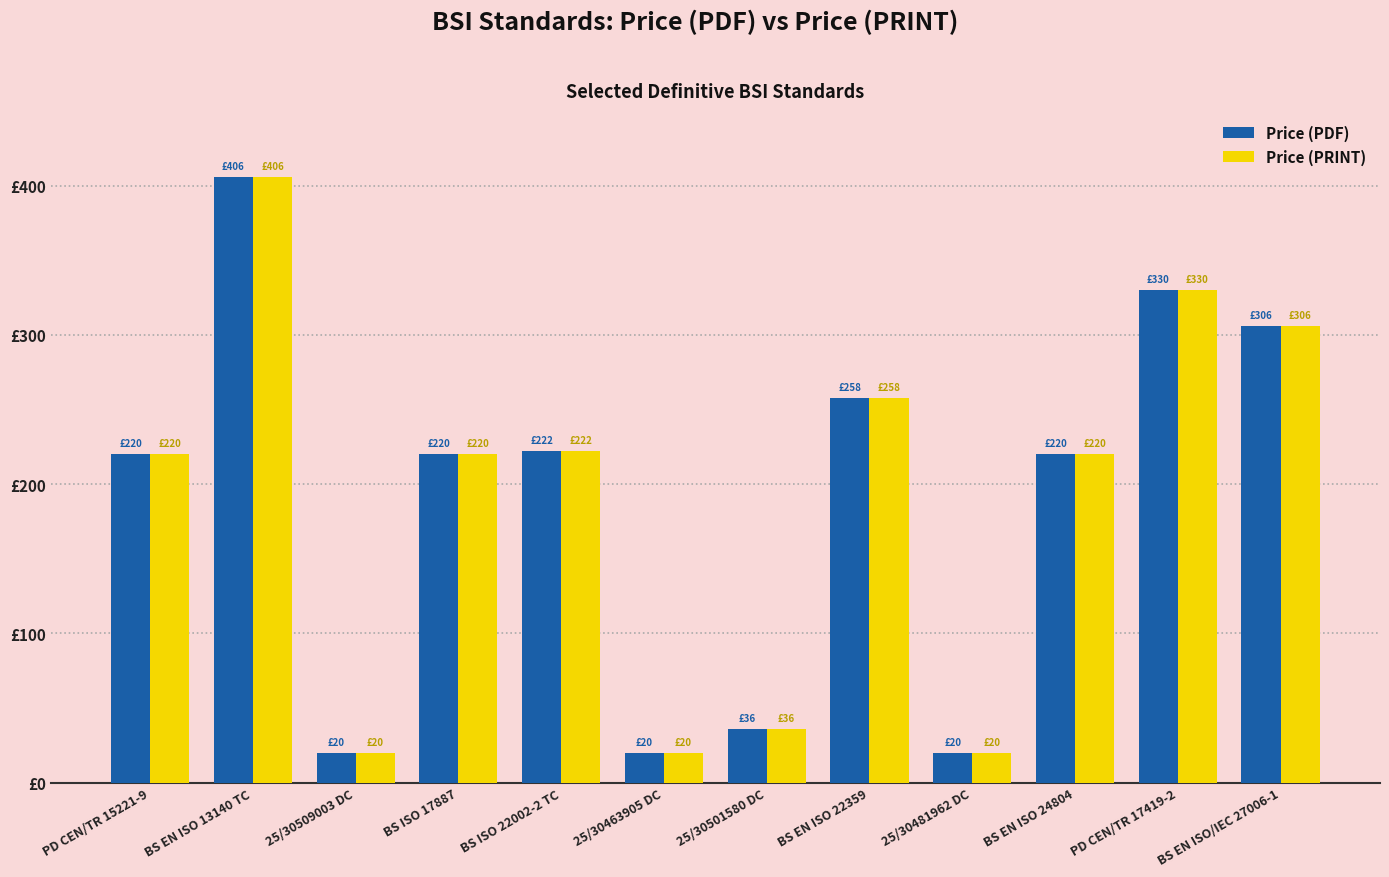

At which label does Price (PDF) reach its minimum?

25/30509003 DC